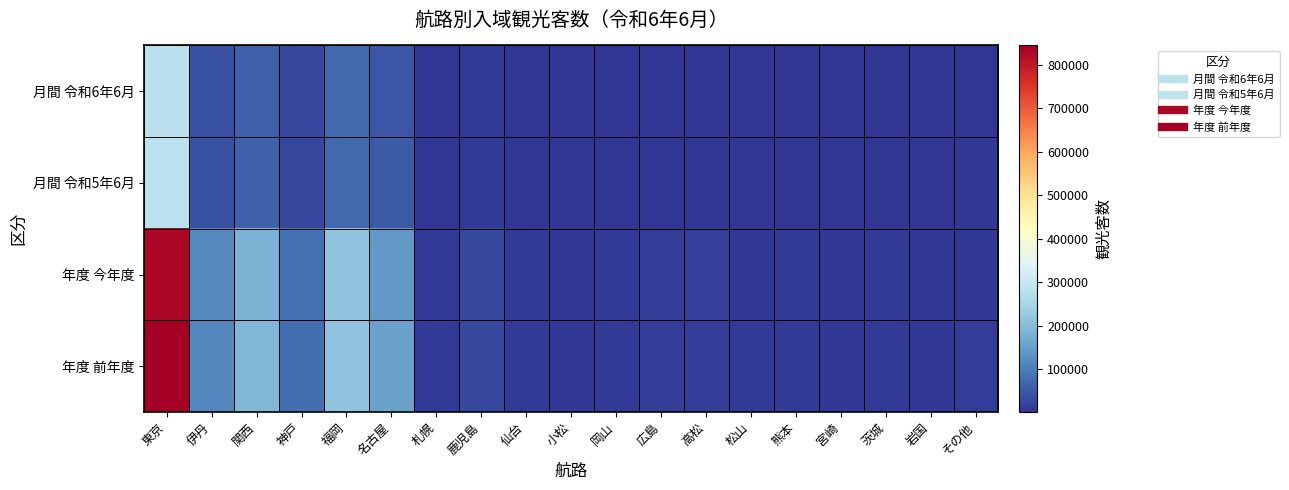

Reading right to left, what are all the values shown in this chart?

月間 令和6年6月: その他=3400	岩国=2600	茨城=3300	宮崎=2700	熊本=3100	松山=2700	高松=4500	広島=4800	岡山=3400	小松=2700	仙台=3800	鹿児島=10100	札幌=3900	名古屋=47200	福岡=71800	神戸=27400	関西=61000	伊丹=40300	東京=278900
月間 令和5年6月: その他=6600	岩国=2300	茨城=3400	宮崎=2700	熊本=2800	松山=2600	高松=3600	広島=3800	岡山=3600	小松=3200	仙台=3100	鹿児島=9600	札幌=4000	名古屋=52300	福岡=71700	神戸=25800	関西=63700	伊丹=38500	東京=282400
年度 今年度: その他=5700	岩国=8200	茨城=9600	宮崎=8200	熊本=9400	松山=8300	高松=16200	広島=12900	岡山=11800	小松=8100	仙台=11000	鹿児島=31600	札幌=11900	名古屋=143600	福岡=215700	神戸=82000	関西=185200	伊丹=119800	東京=828500
年度 前年度: その他=12500	岩国=8200	茨城=10100	宮崎=8300	熊本=9200	松山=9000	高松=13300	広島=12400	岡山=11800	小松=8700	仙台=11100	鹿児島=29800	札幌=12000	名古屋=154800	福岡=213600	神戸=79800	関西=191600	伊丹=116600	東京=844300